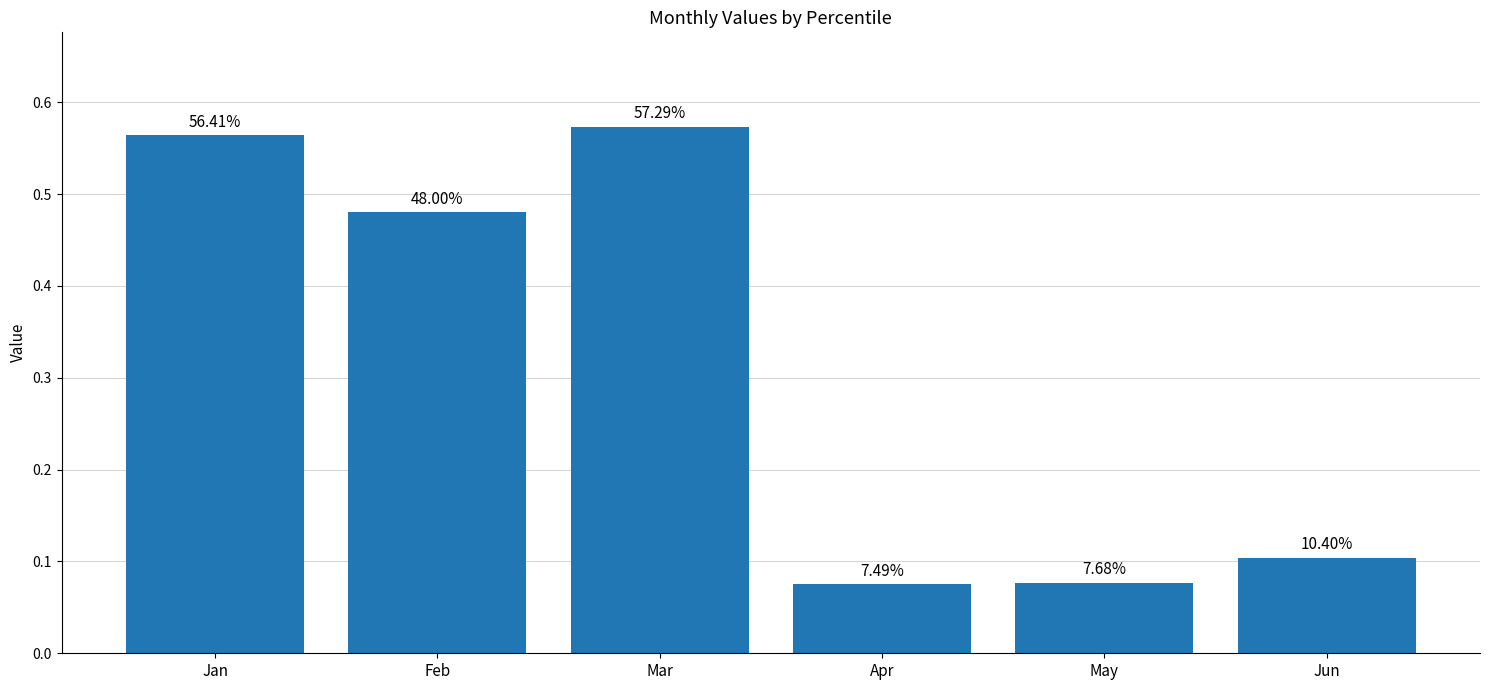

Reading left to right, what are all the values shown in this chart?

Jan=0.6	Feb=0.5	Mar=0.6	Apr=0.1	May=0.1	Jun=0.1